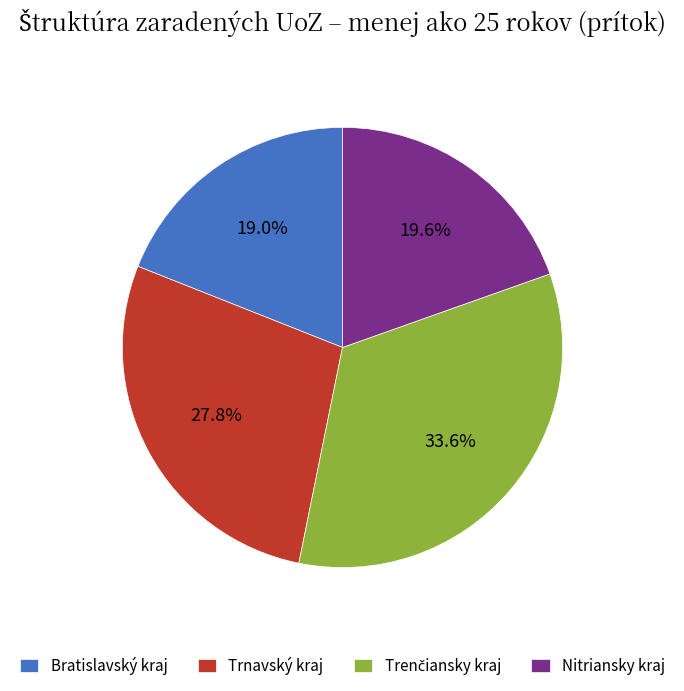

Is there a majority slice in this chart?

No